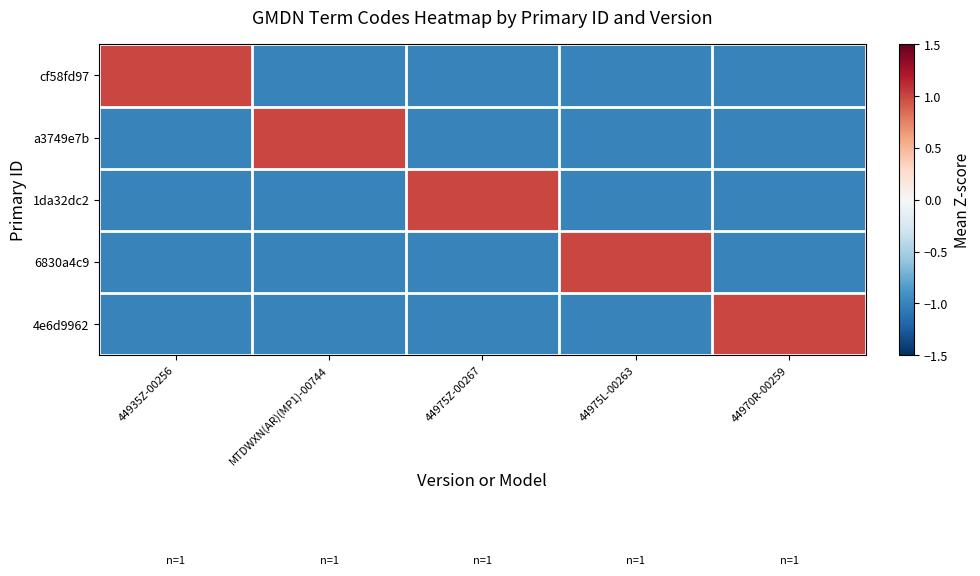

Reading left to right, extract all data points from this chart.

cf58fd97: 44935Z-00256=1	MTDWXN(AR)(MP1)-00744=-1	44975Z-00267=-1	44975L-00263=-1	44970R-00259=-1
a3749e7b: 44935Z-00256=-1	MTDWXN(AR)(MP1)-00744=1	44975Z-00267=-1	44975L-00263=-1	44970R-00259=-1
1da32dc2: 44935Z-00256=-1	MTDWXN(AR)(MP1)-00744=-1	44975Z-00267=1	44975L-00263=-1	44970R-00259=-1
6830a4c9: 44935Z-00256=-1	MTDWXN(AR)(MP1)-00744=-1	44975Z-00267=-1	44975L-00263=1	44970R-00259=-1
4e6d9962: 44935Z-00256=-1	MTDWXN(AR)(MP1)-00744=-1	44975Z-00267=-1	44975L-00263=-1	44970R-00259=1